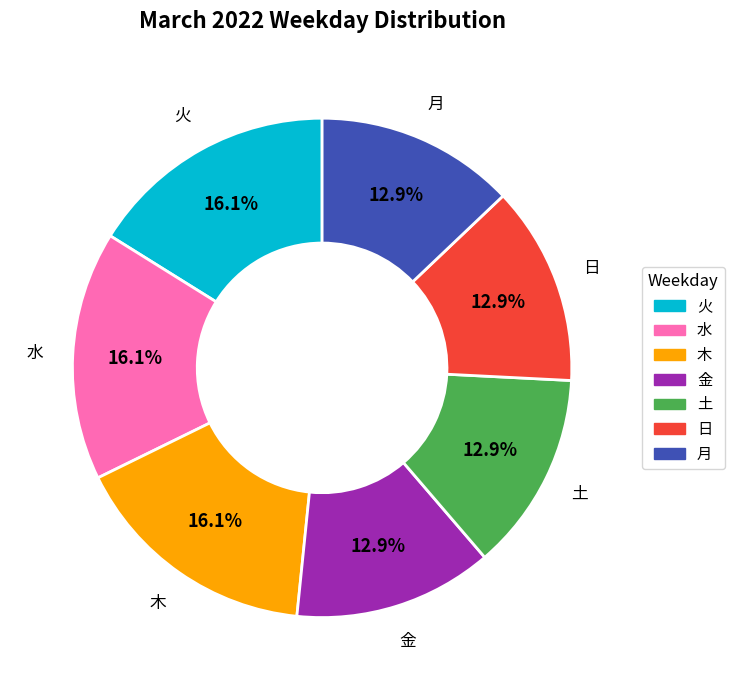

Count the number of slices in the pie.

7